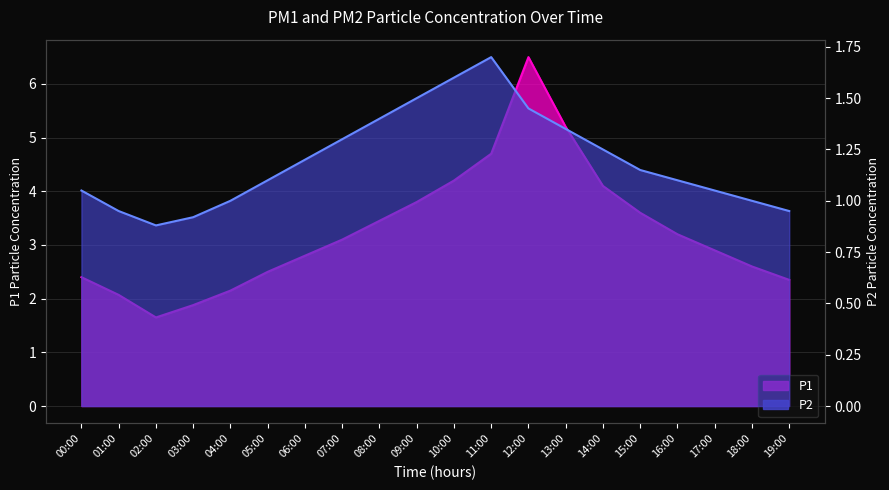

Where does the P2 series first go above 1?

00:00